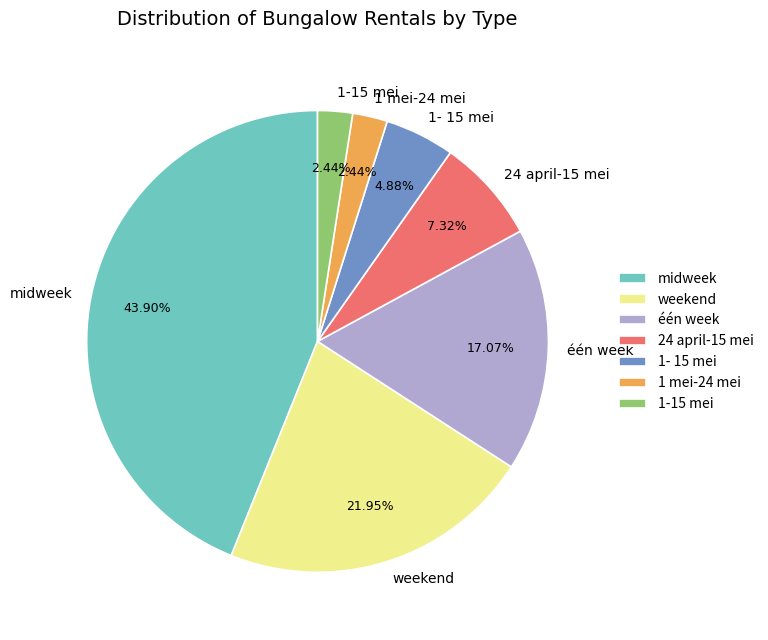

Between weekend and 1- 15 mei, which is larger?

weekend